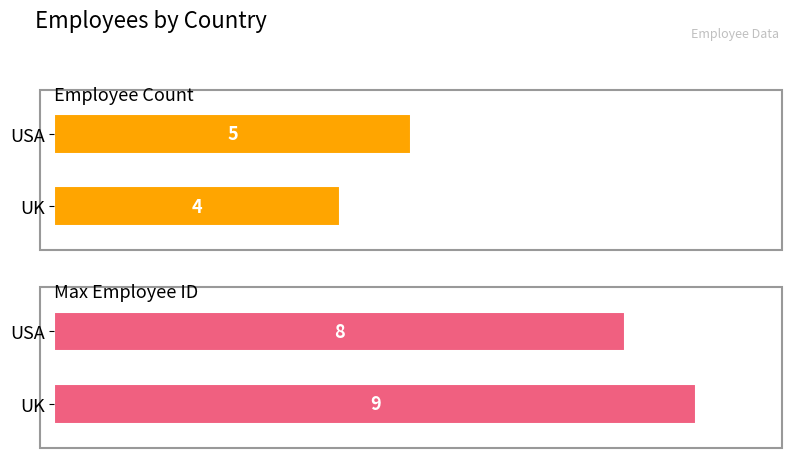

Are the bars grouped side by side (vs. stacked)?

Yes